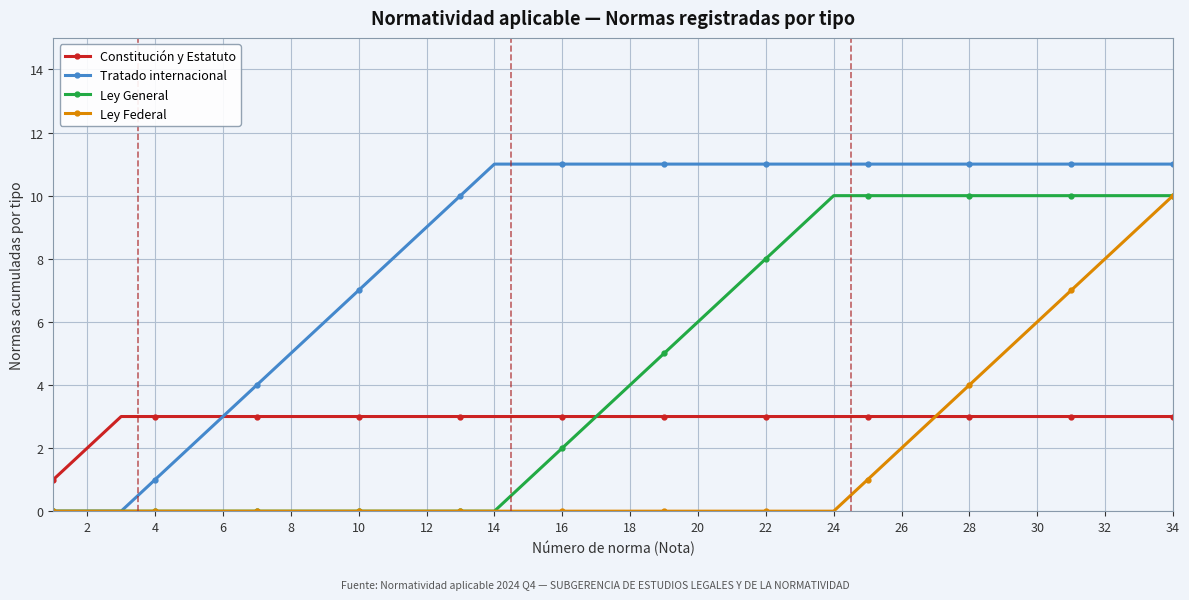

What is the difference between the second highest and second lowest values in the Constitución y Estatuto series?

1